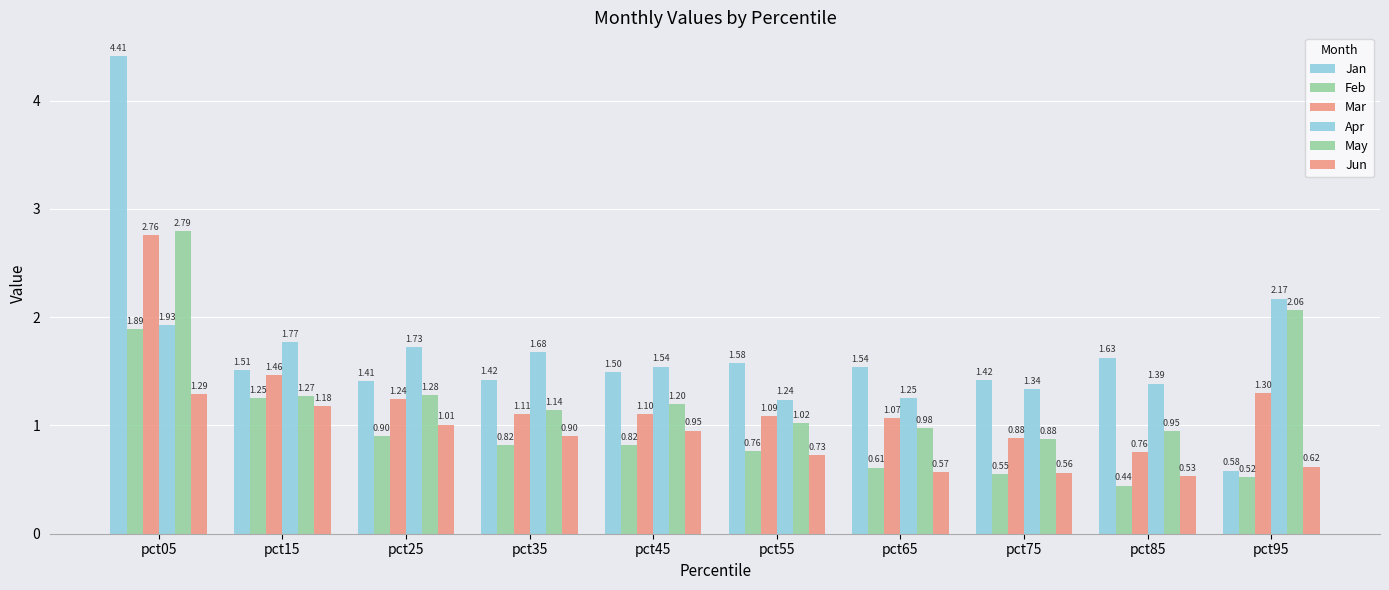

Count the number of categories in the chart.

10